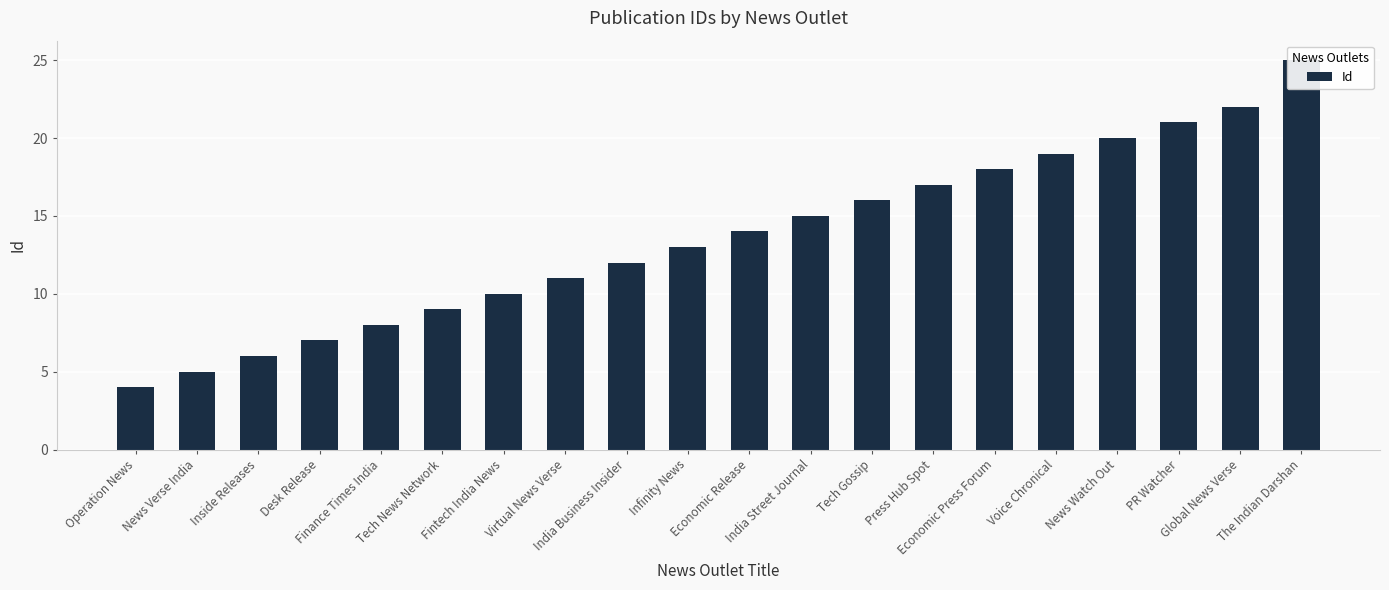

Between Press Hub Spot and Finance Times India, which is larger?

Press Hub Spot